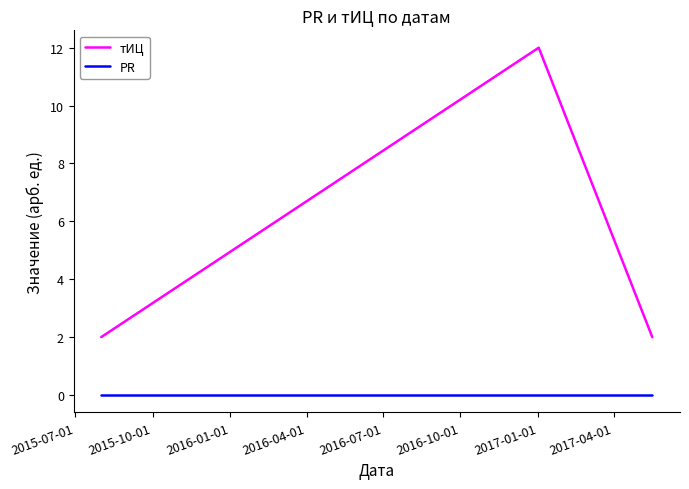

What are all the series names shown in the legend?

тИЦ, PR